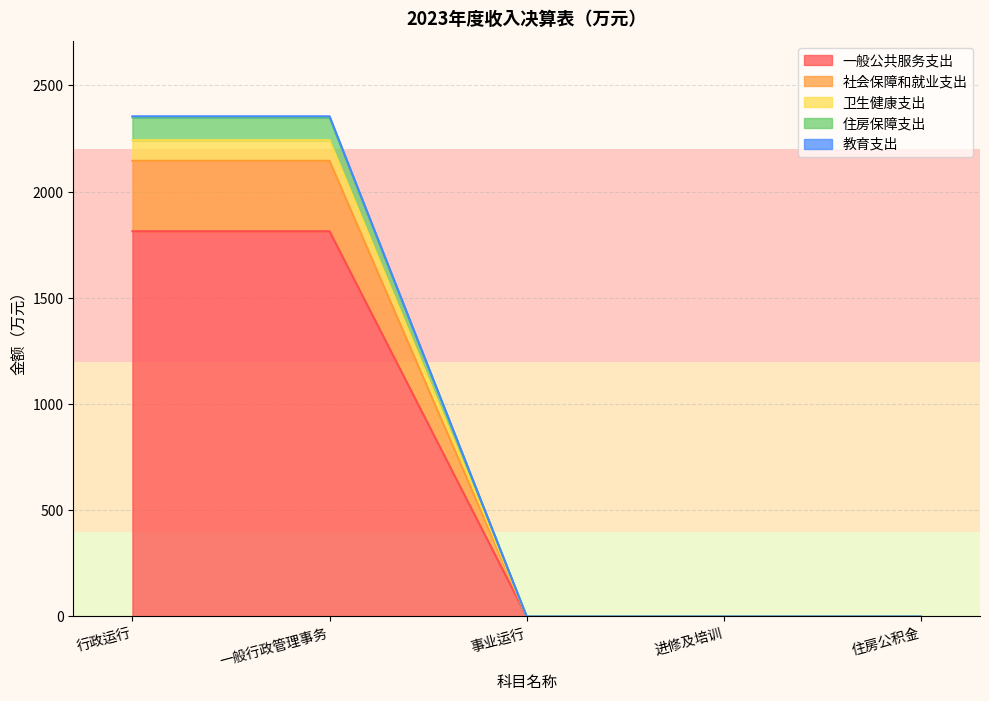

What is the maximum value shown in the chart?

2354.6